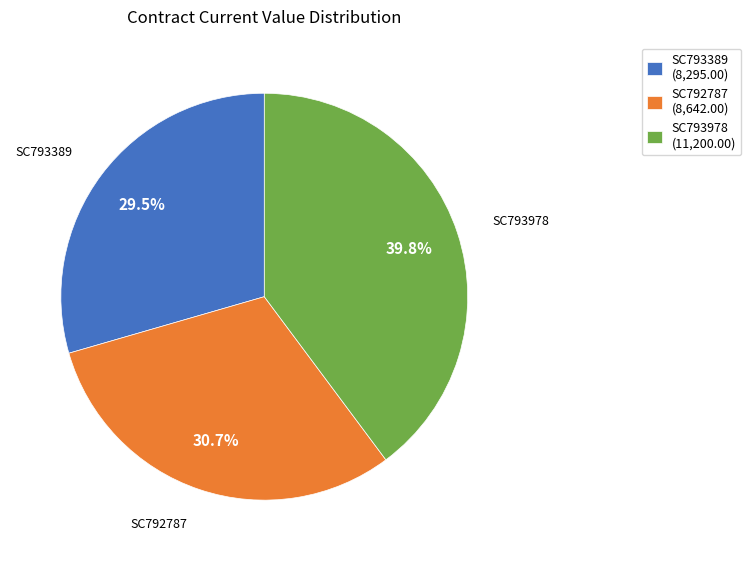

Approximately how many times larger is the value at SC793389 compared to SC792787?

1.0